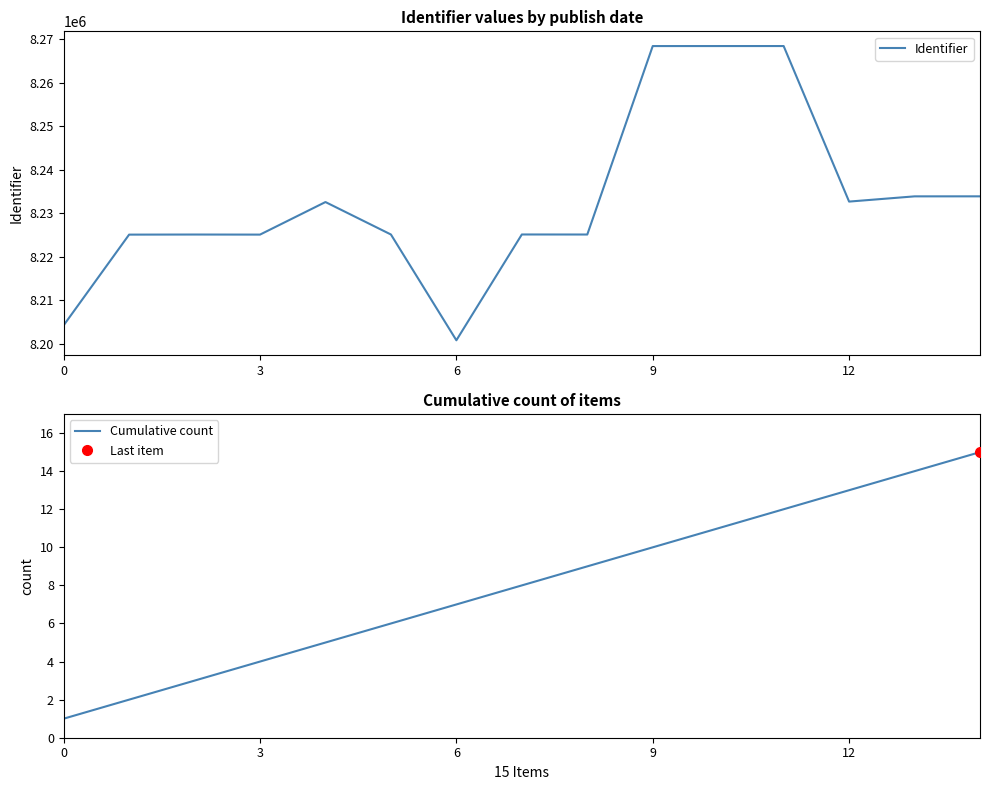

Reading left to right, transcribe all the data shown in this chart.

Identifier: 8204292	8225126	8225146	8225129	8232608	8225153	8200852	8225159	8225148	8268439	8268442	8268444	8232714	8233915	8233920
Cumulative count: 1	2	3	4	5	6	7	8	9	10	11	12	13	14	15